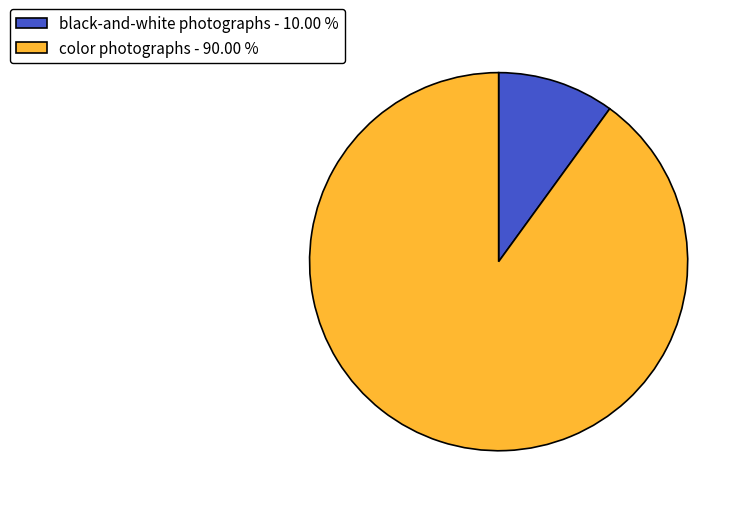

Approximately how many times larger is the value at color photographs - 90.00 % compared to black-and-white photographs - 10.00 %?

9.0